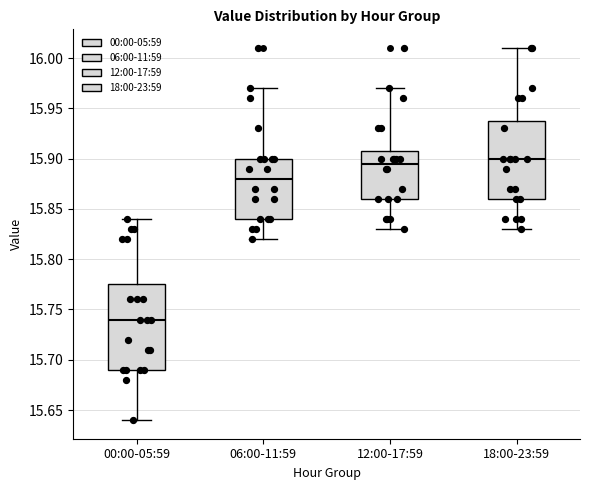

Where does the upper whisker of the box for 00:00-05:59 end on the y-axis? The values are not printed on the chart, so give them approximately, as read against the axis.

15.840